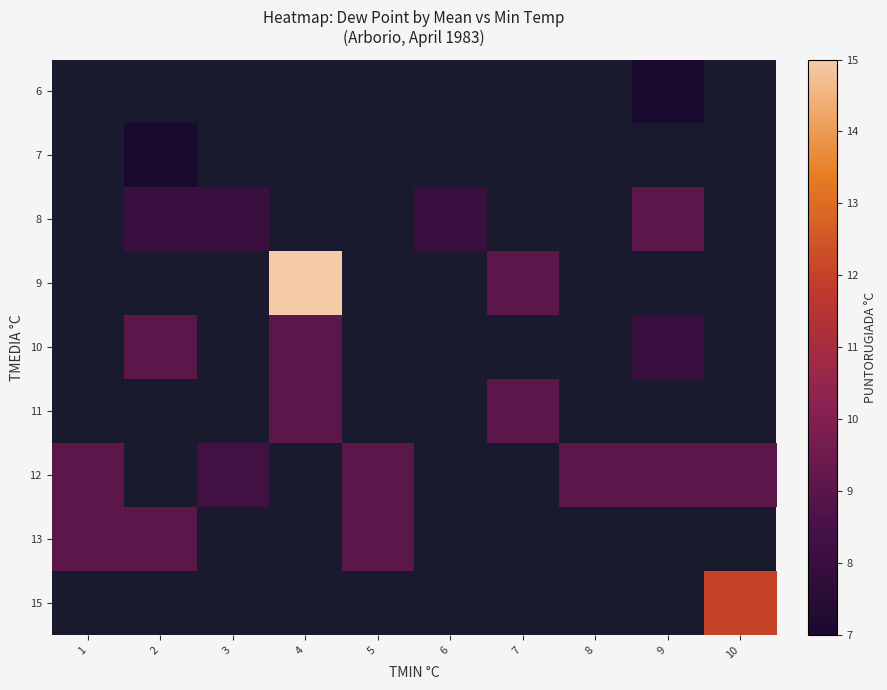

What is the smallest value displayed?

7.0